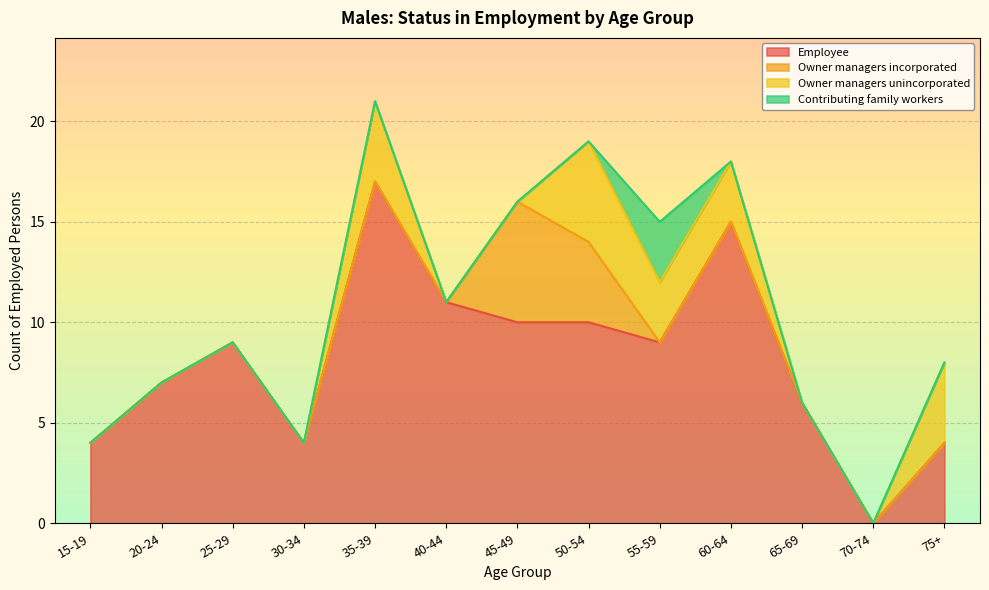

Is it true that Owner managers unincorporated equals 3 at 30-34?

False